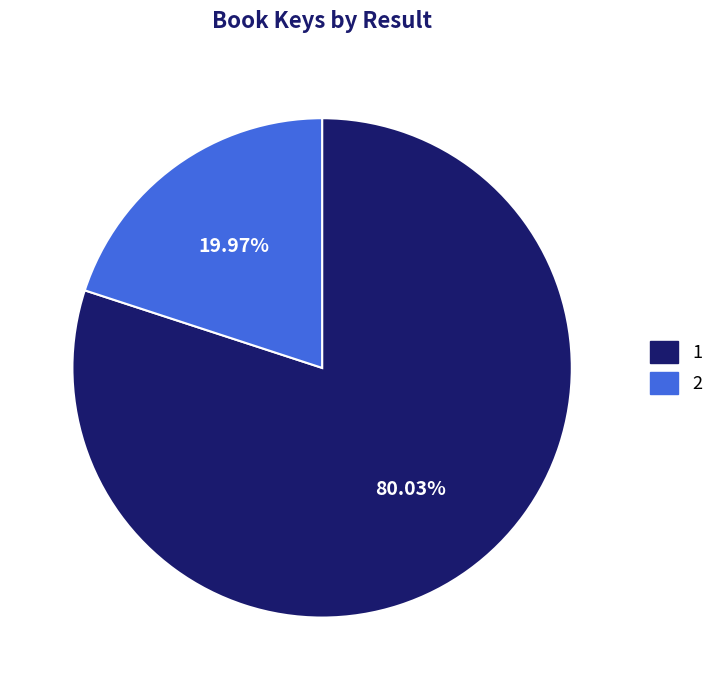

Which slice represents more than half of the pie?

1